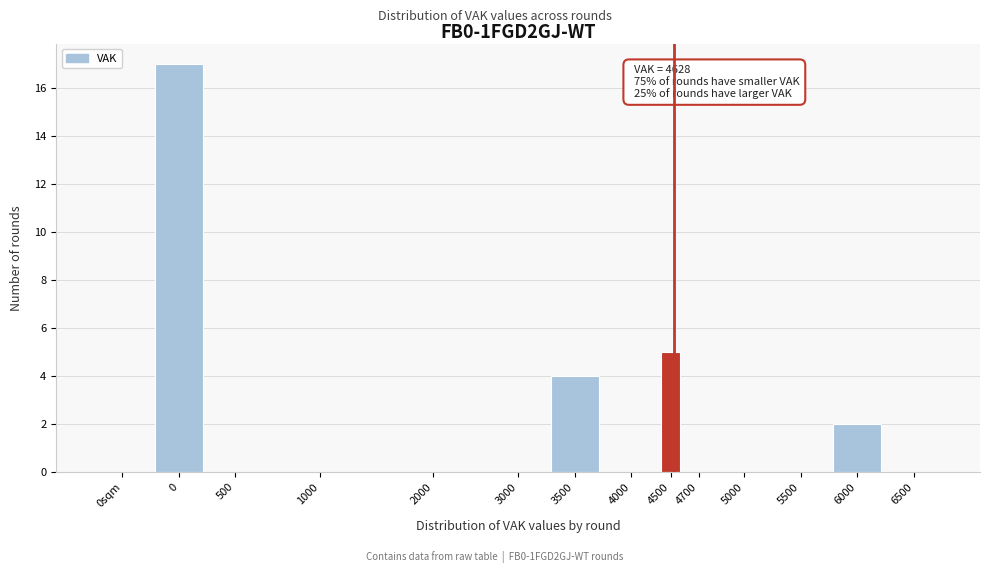

Reading left to right, what are all the values shown in this chart?

0sqm=0	0=17	500=0	1000=0	2000=0	3000=0	3500=4	4000=0	4500=5	4700=0	5000=0	5500=0	6000=2	6500=0